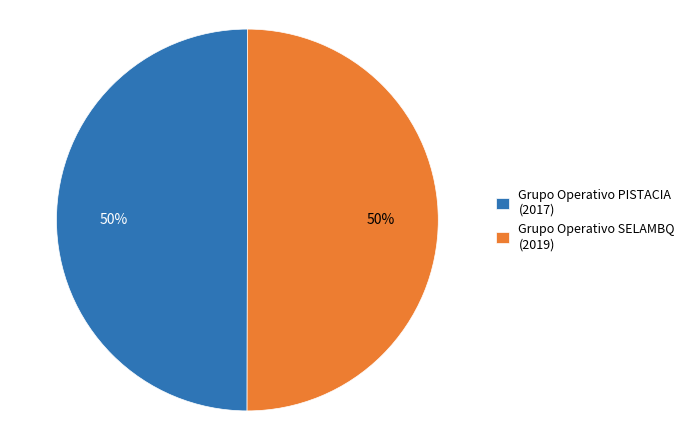

To the nearest percent, what percentage of the pie is Grupo Operativo PISTACIA?

50%